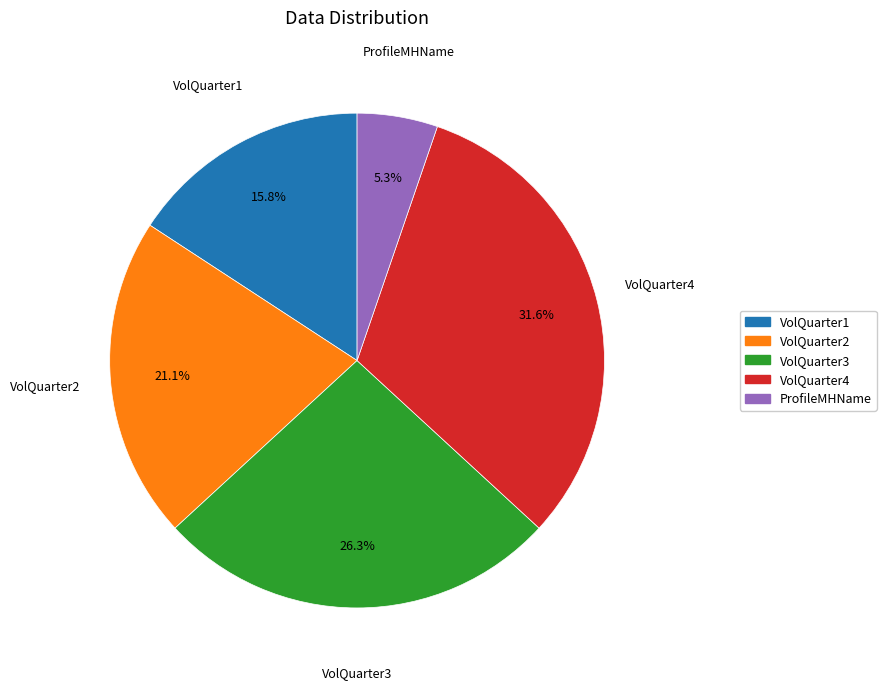

What is the smallest slice in the pie chart?

ProfileMHName